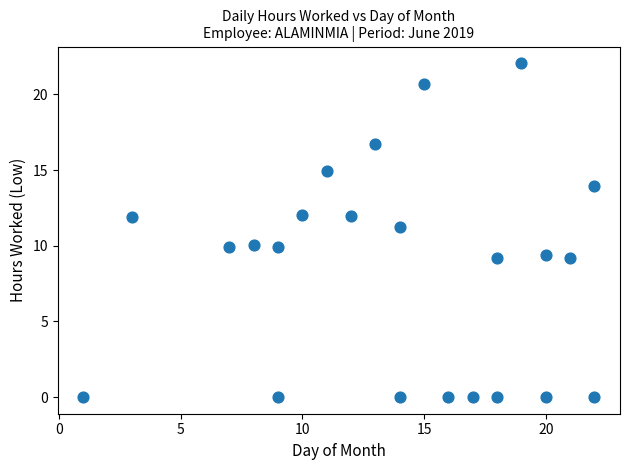

What Y value in the scatter plot is closest to 11?

11.3